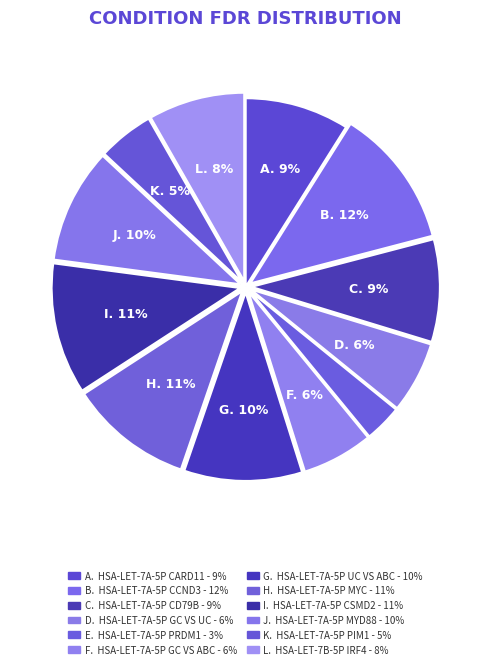

To the nearest percent, what is the average slice percentage?

8%